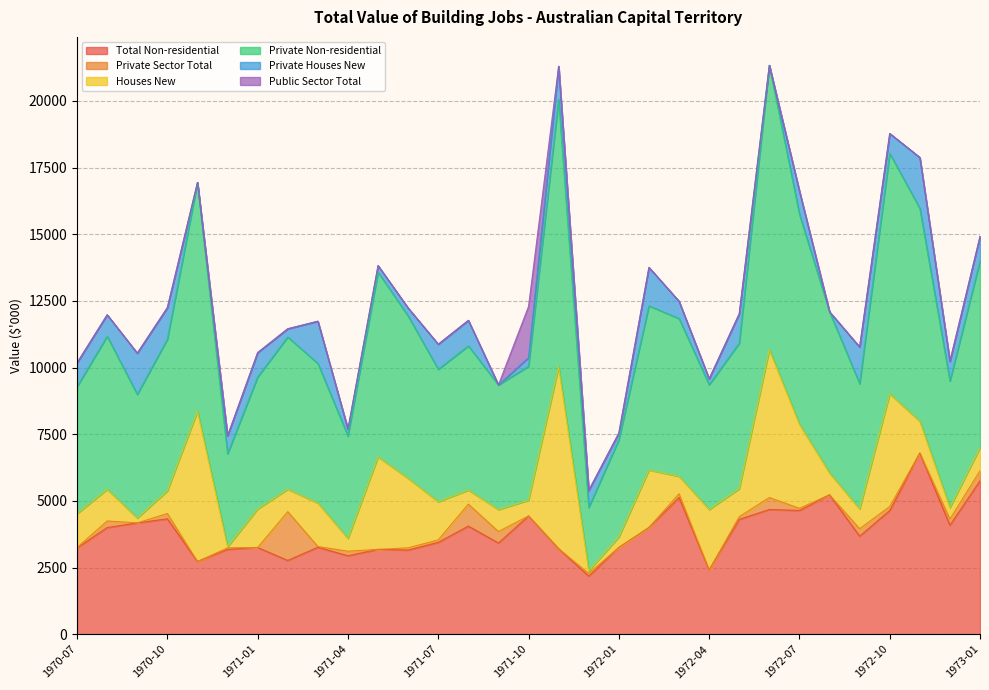

At which label does Houses New first exceed 1050?

1970-07